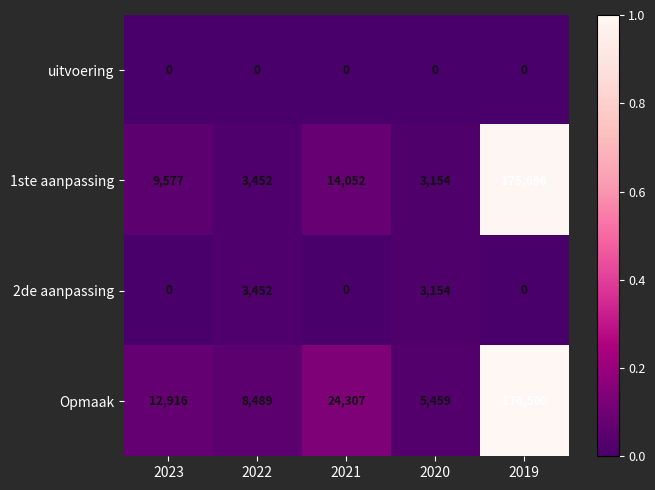

The uitvoering series shows 0 at 2021. True or false?

True